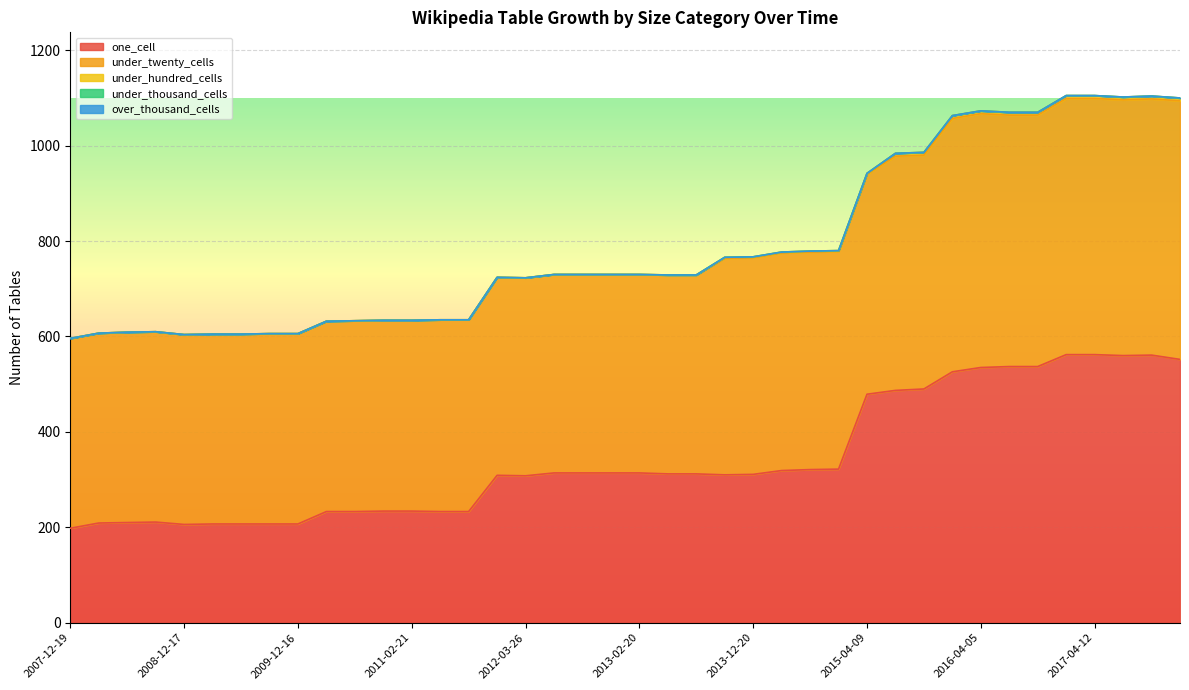

True or false: under_thousand_cells and over_thousand_cells cross at least once.

False